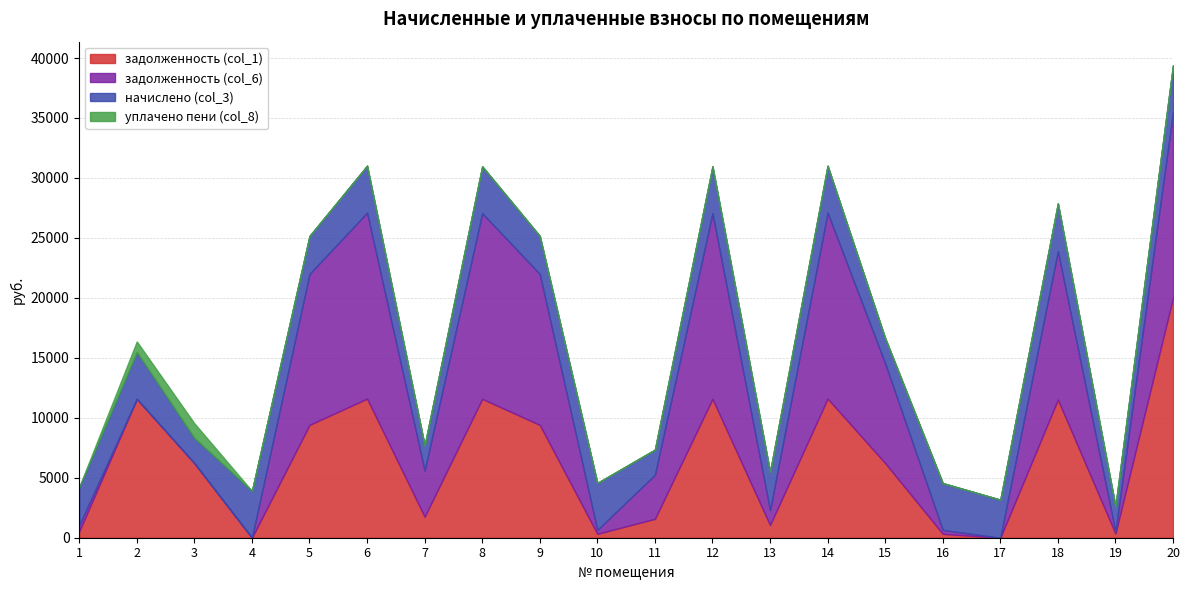

Which series changed the most between 2 and 16?

задолженность (col_1)